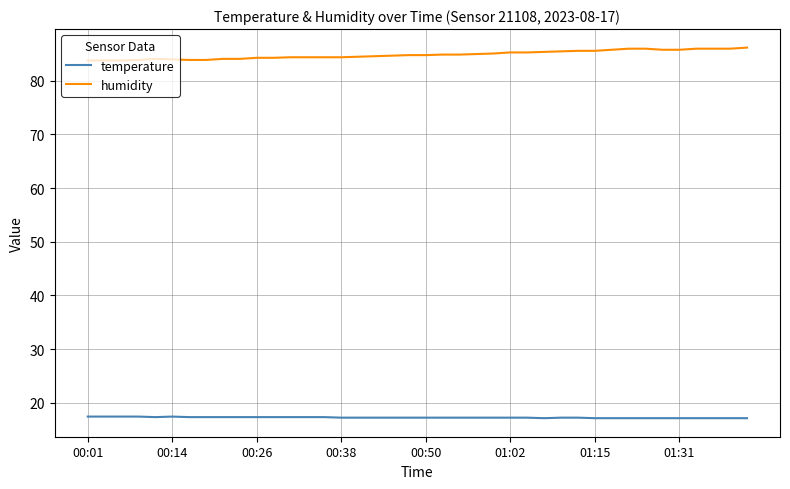

What is the lowest value of the humidity series?

83.8